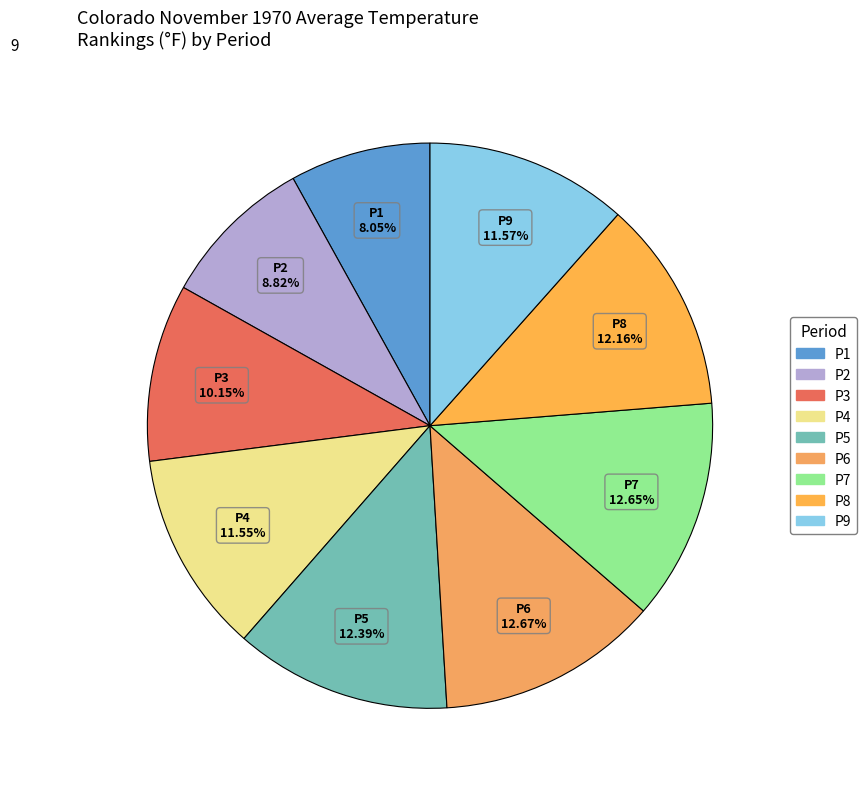

How many slices are in this pie chart?

9